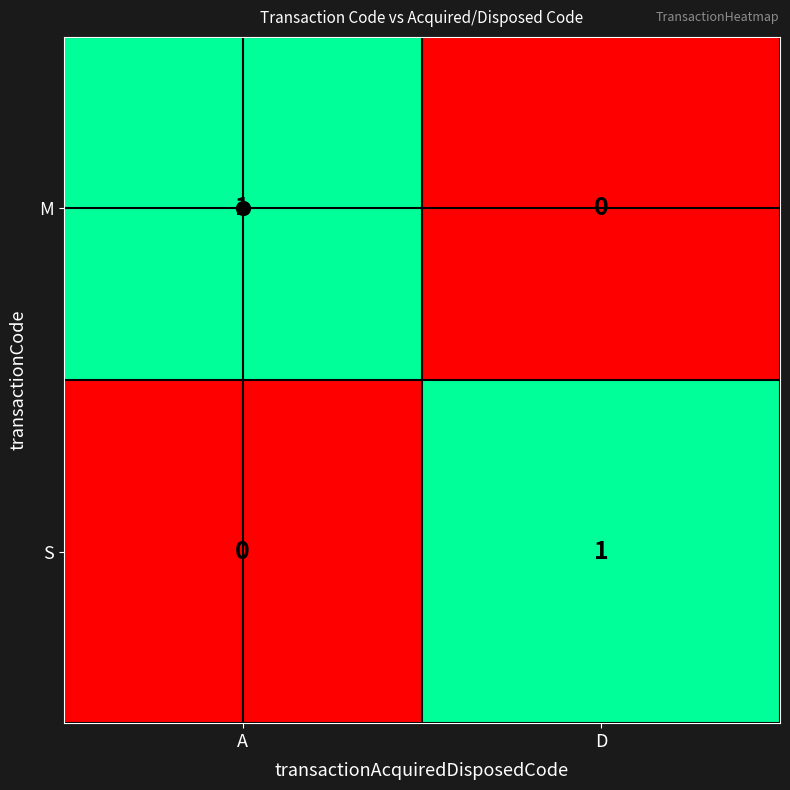

Where is M nearest to the value 0?

D